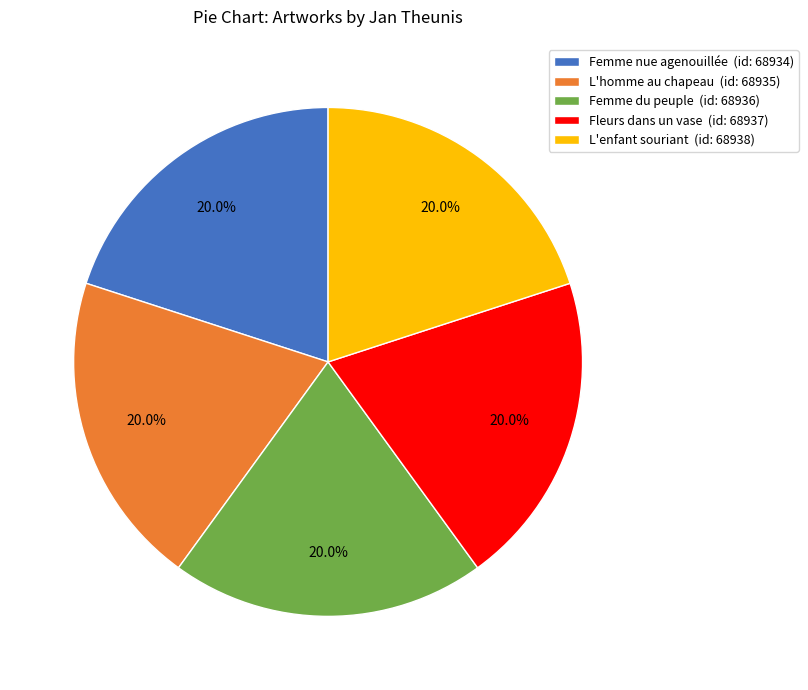

Approximately how many times larger is the value at Fleurs dans un vase (id: 68937) compared to Femme du peuple (id: 68936)?

1.0